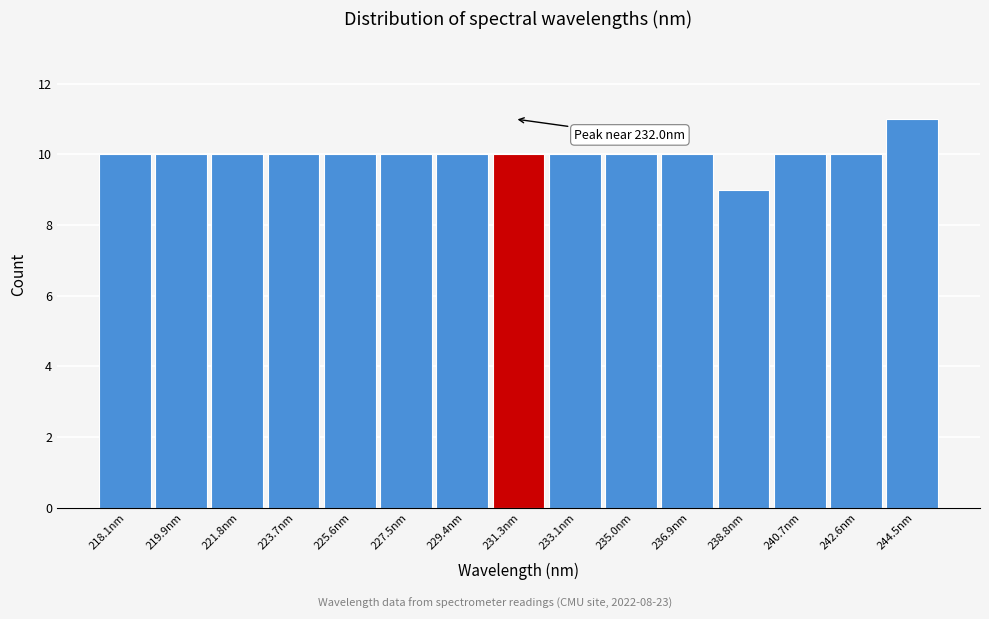

Reading right to left, extract all data points from this chart.

11	10	10	9	10	10	10	10	10	10	10	10	10	10	10